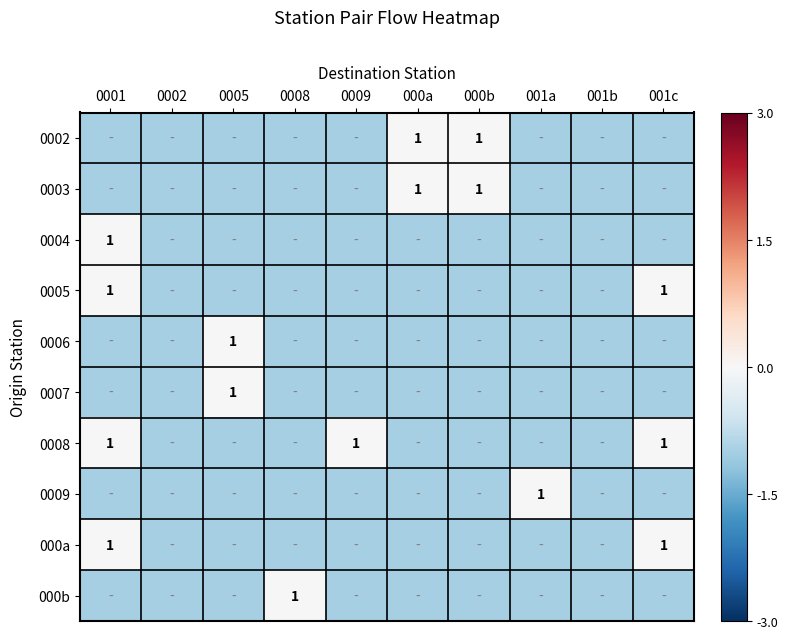

The value of 000a at 001c is 1. True or false?

True